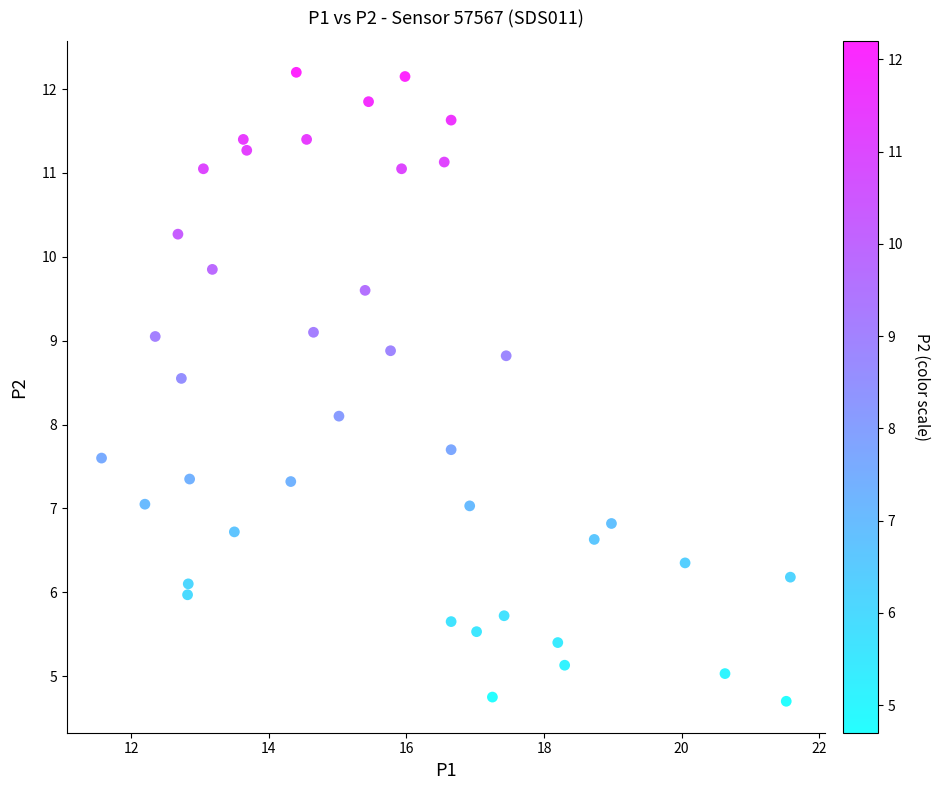

What Y value in the scatter plot is closest to 8?

8.1